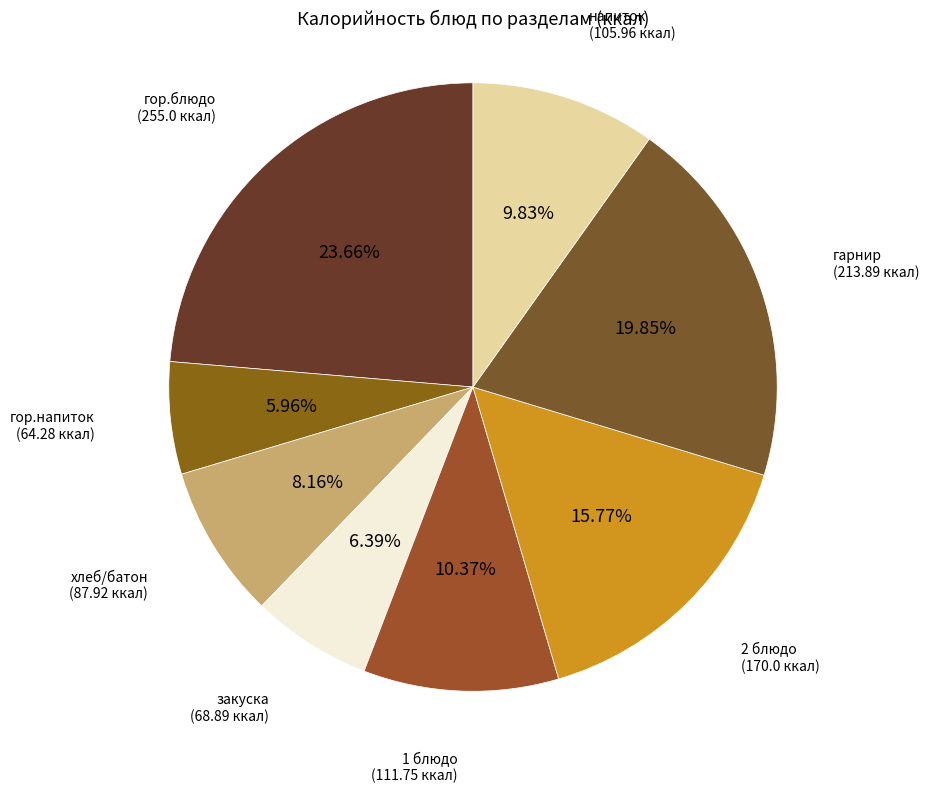

Is the sum of 1 блюдо and гор.блюдо greater than half?

No